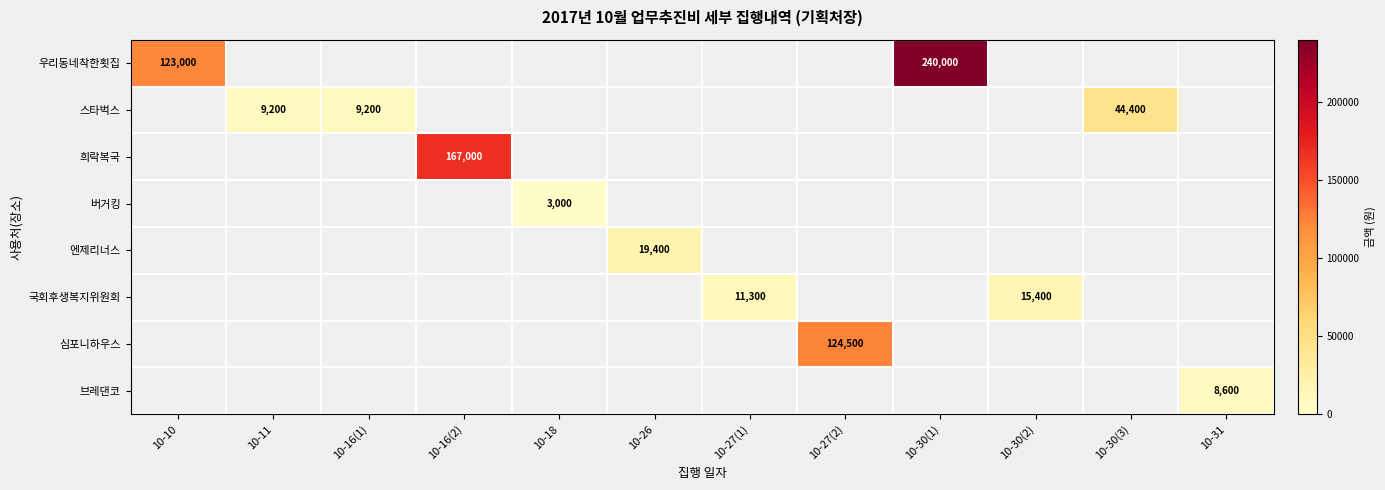

The 심포니하우스 series shows 51275 at 10-27(2). True or false?

False